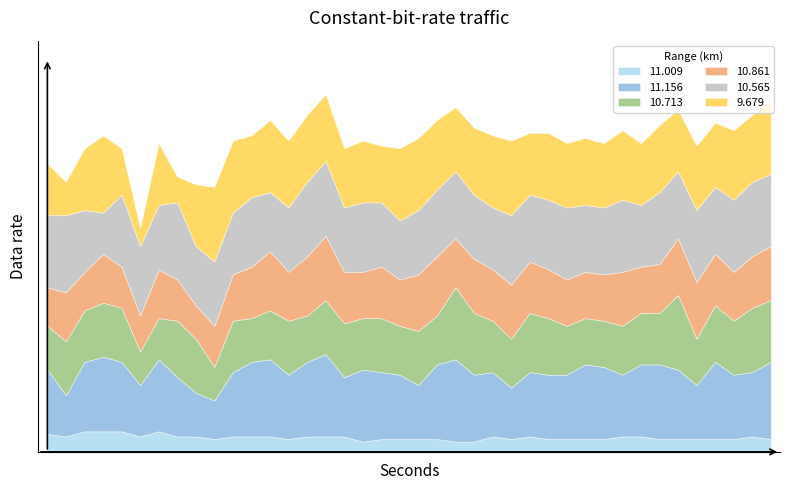

Where is the first local minimum for 10.713?

2